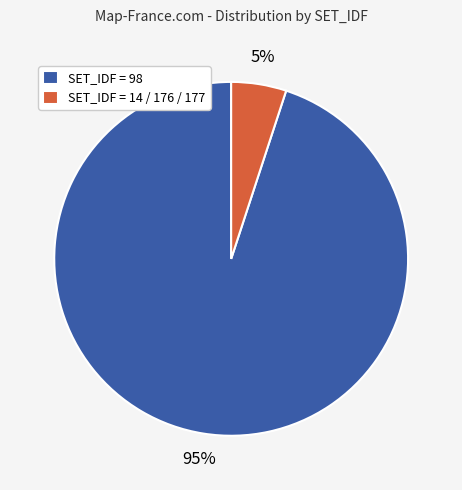

Which has a higher value, SET_IDF = 14 / 176 / 177 or SET_IDF = 98?

SET_IDF = 98